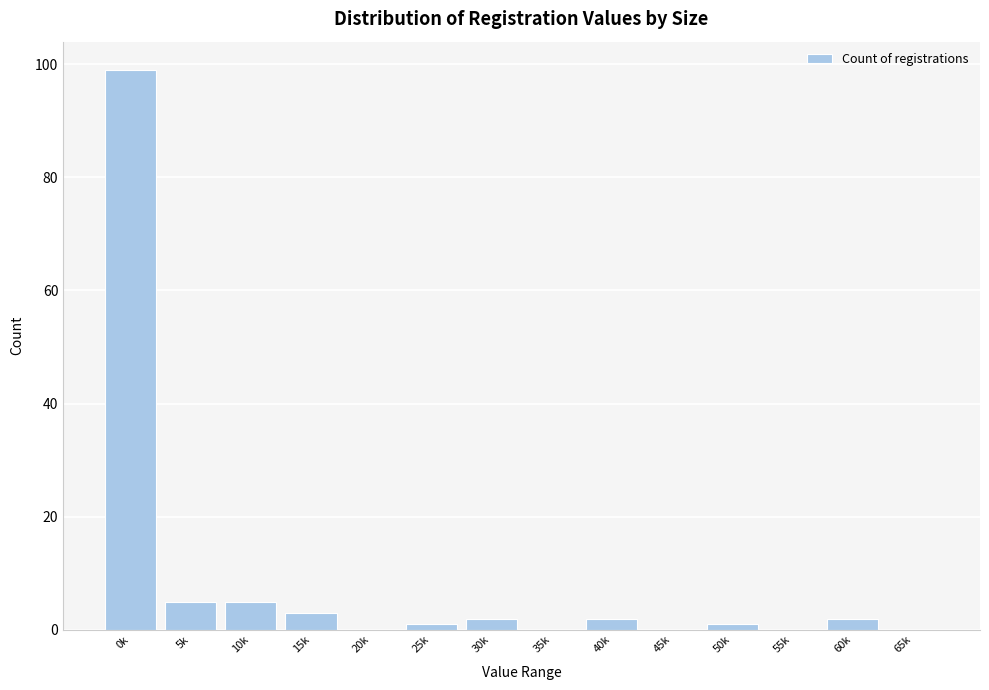

Reading left to right, extract all data points from this chart.

0k=99	5k=5	10k=5	15k=3	20k=0	25k=1	30k=2	35k=0	40k=2	45k=0	50k=1	55k=0	60k=2	65k=0